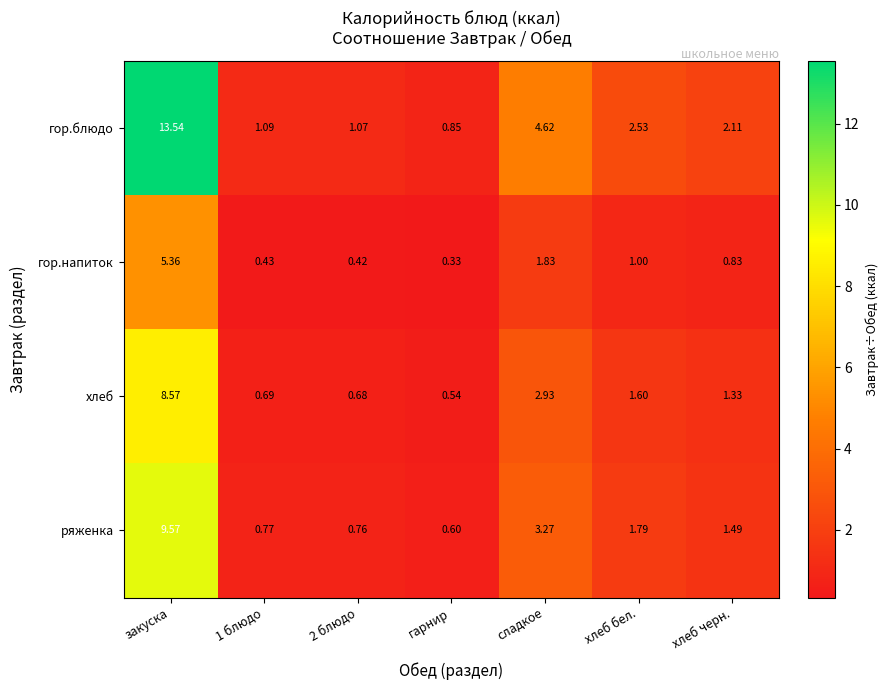

Which series has the widest spread of values?

гор.блюдо